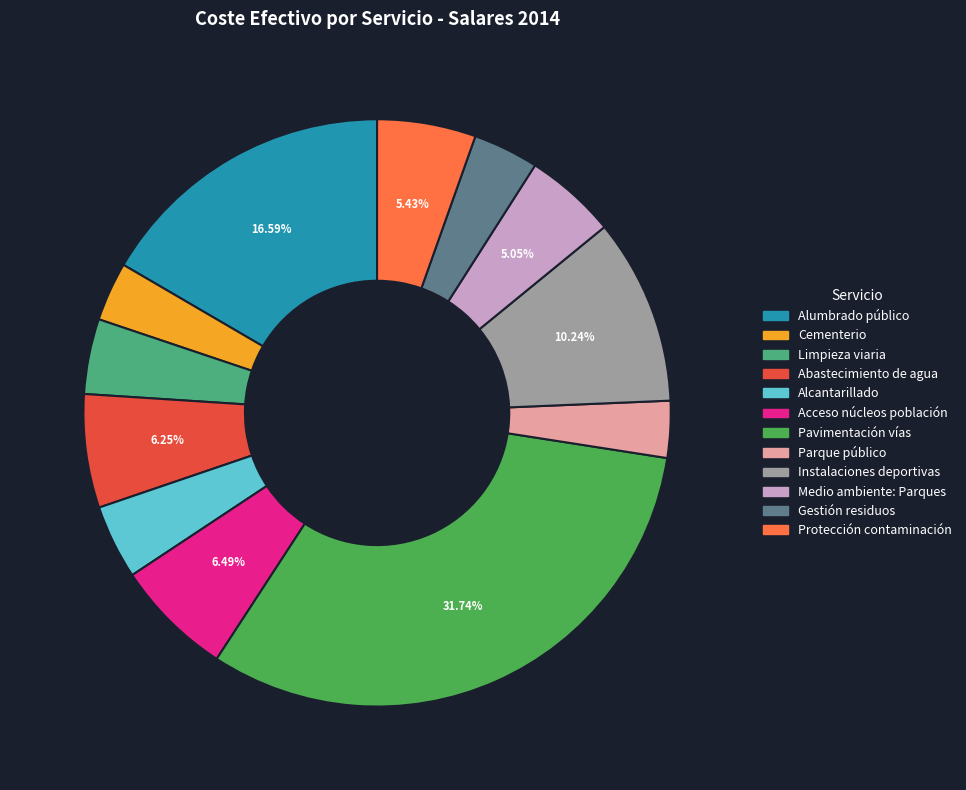

Does Gestión residuos account for over 50% of the chart?

No